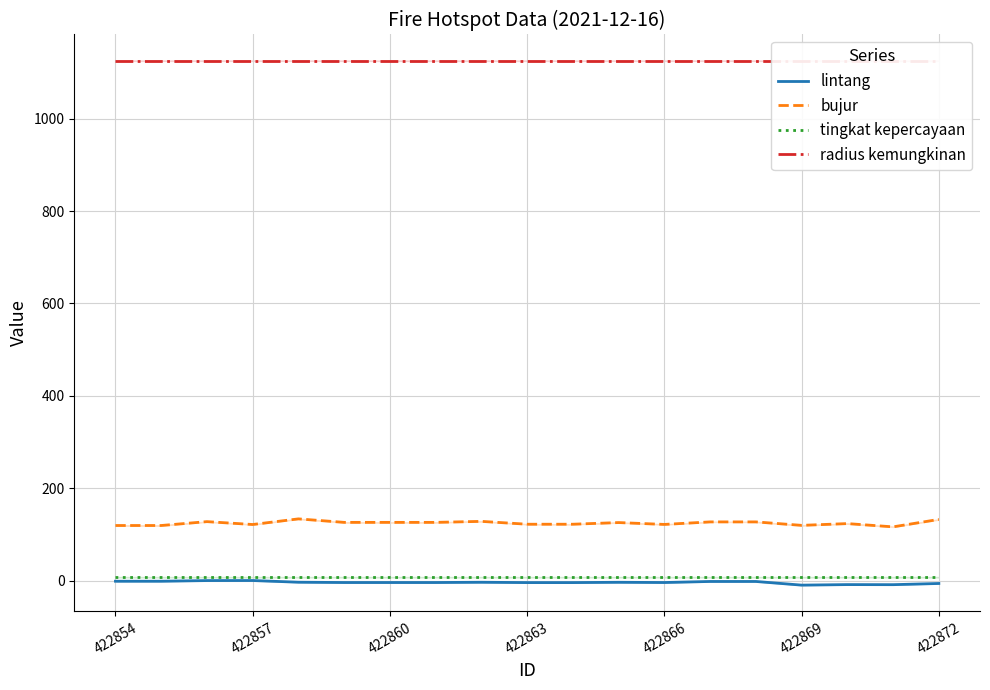

True or false: bujur and tingkat kepercayaan intersect in this chart.

False